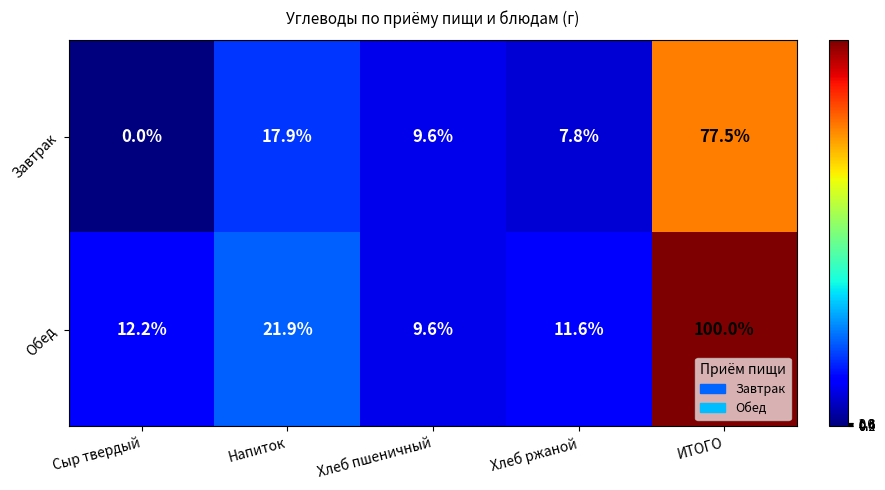

At which label does Обед reach its peak?

ИТОГО